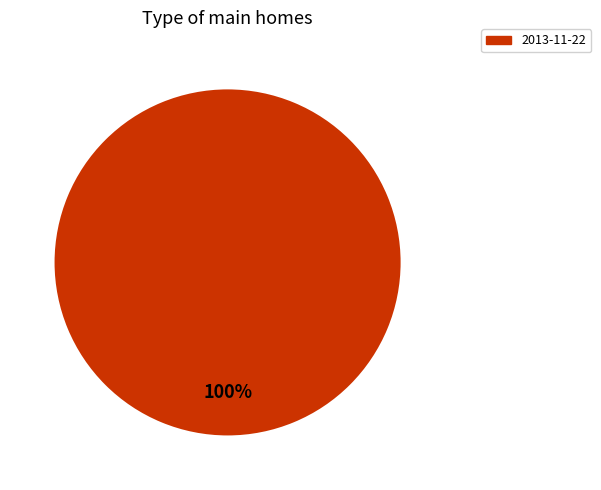

Does any single category account for the majority?

Yes